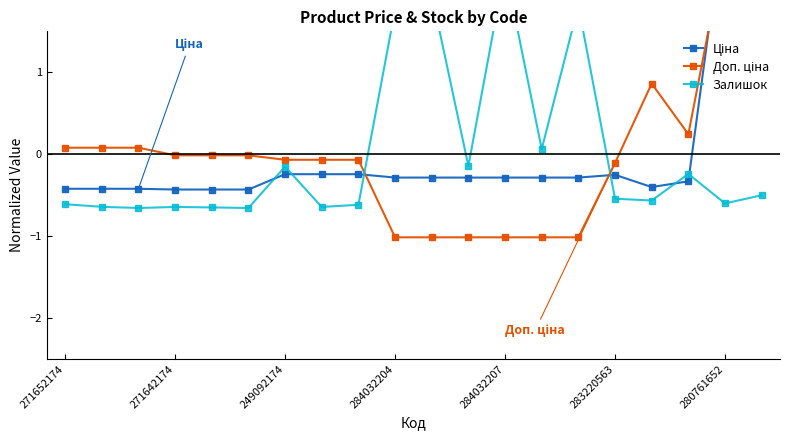

What is the maximum value shown in the chart?

3.0